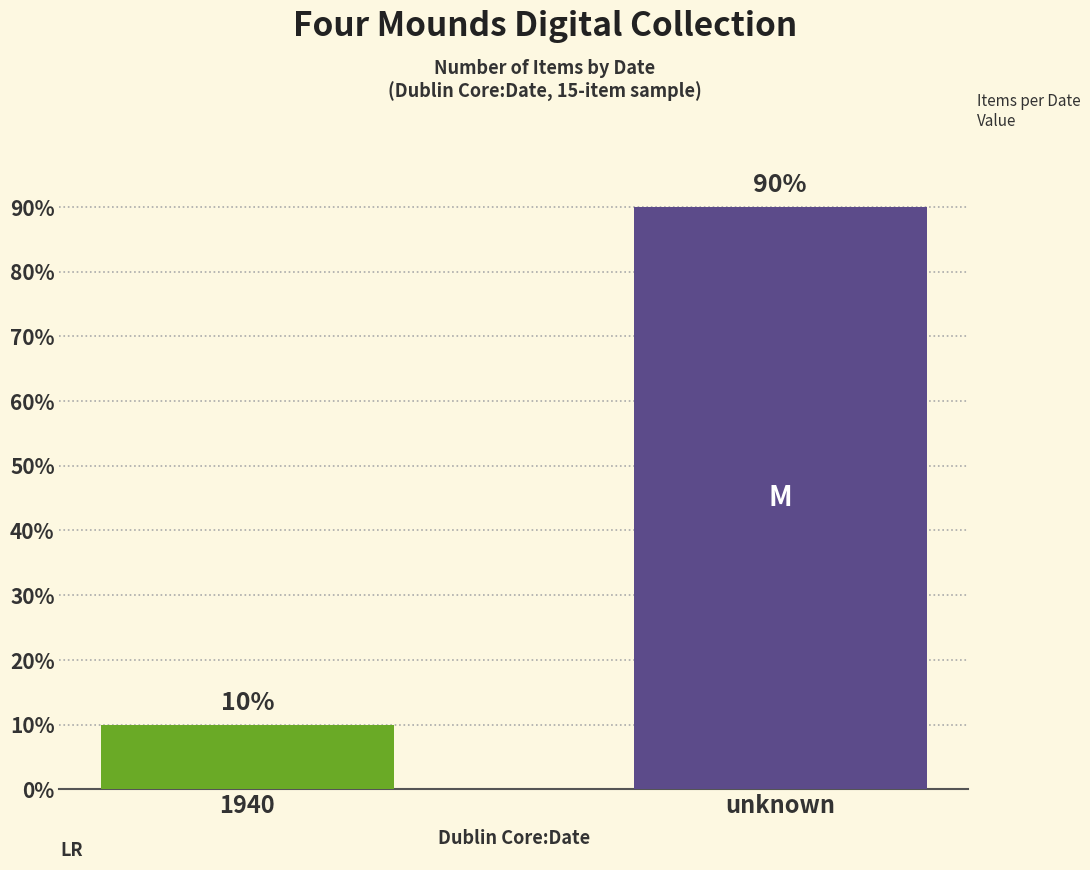

Which label corresponds to the largest value in the chart?

unknown